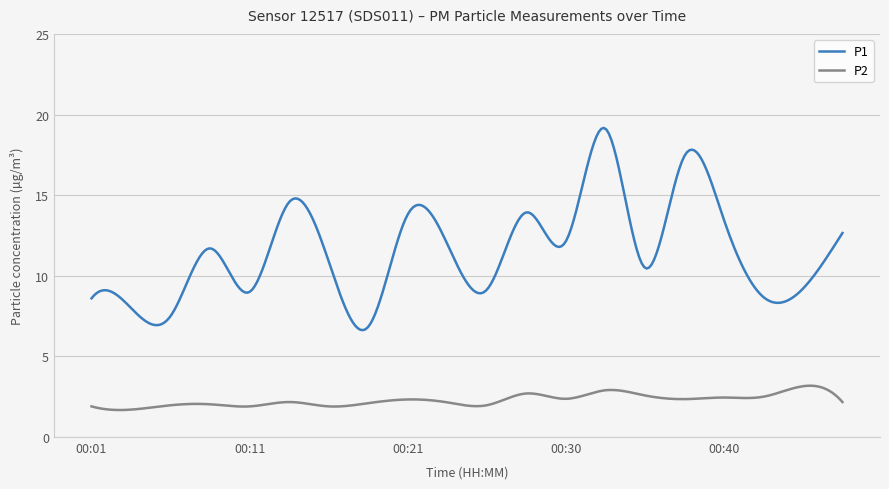

What is the difference between the maximum and second lowest values in the P2 series?

1.5